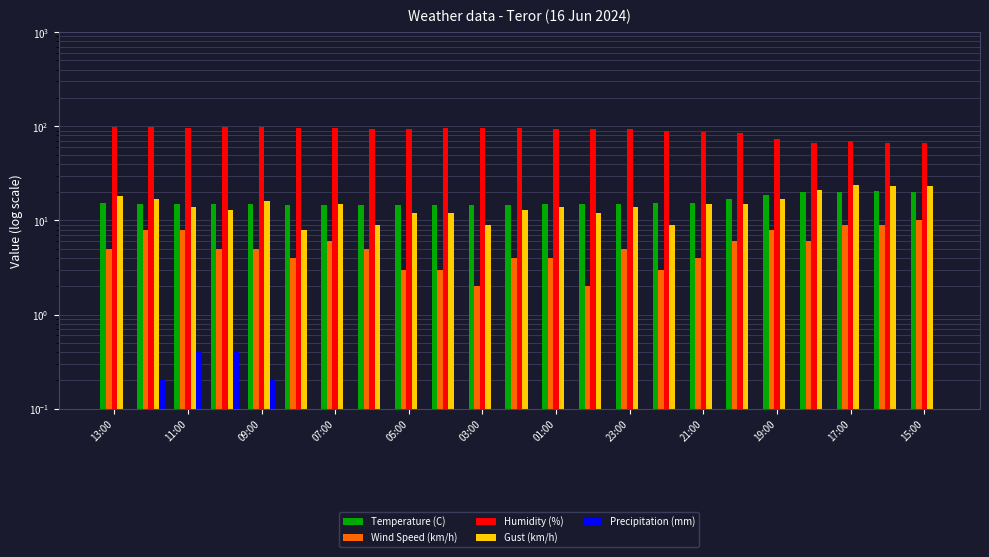

What is the average value of the Temperature (C) series?

16.0